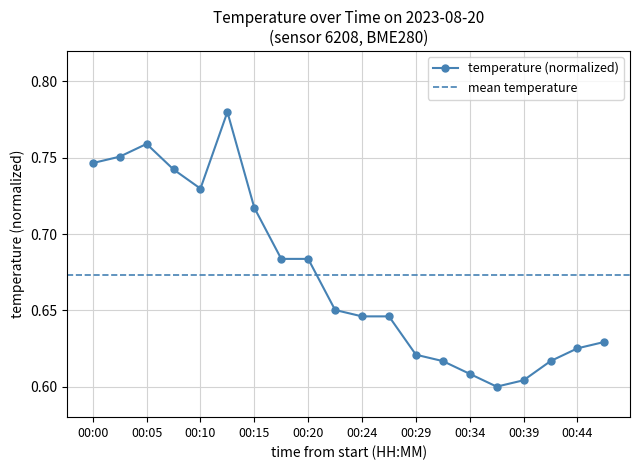

How many temperature (normalized) values are between 0 and 1?

20